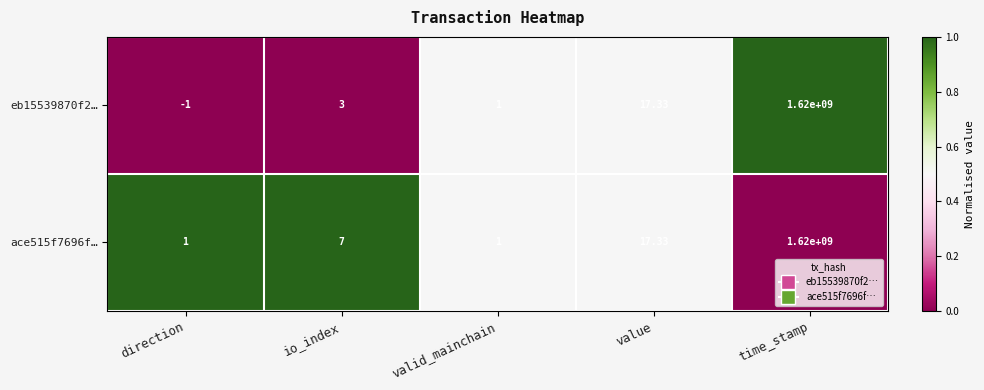

Where is ace515f7696f… nearest to the value 810000000?

value